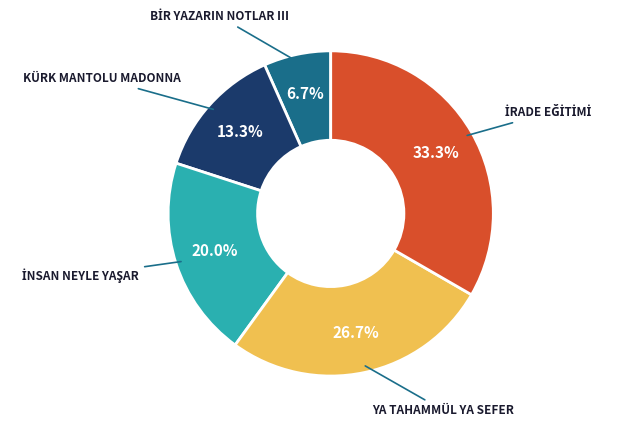

Does any single category account for the majority?

No